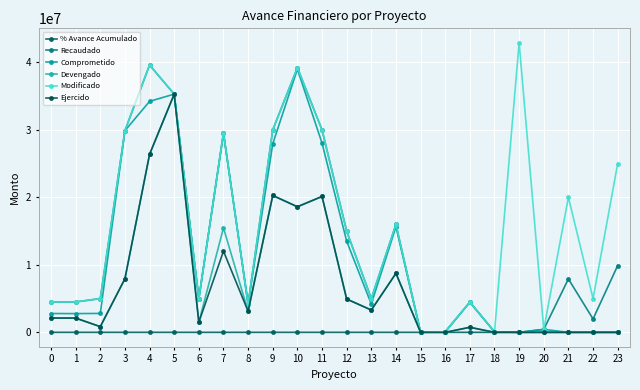

What is the difference between the maximum and minimum values in the Comprometido series?

38989967.9